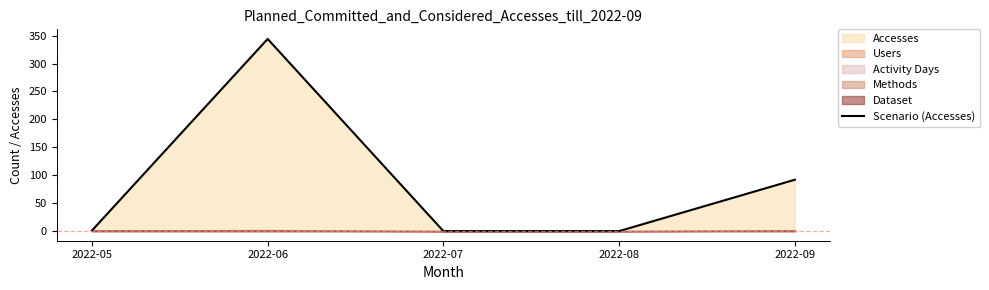

Is it true that the value at 2022-07 is 0?

True